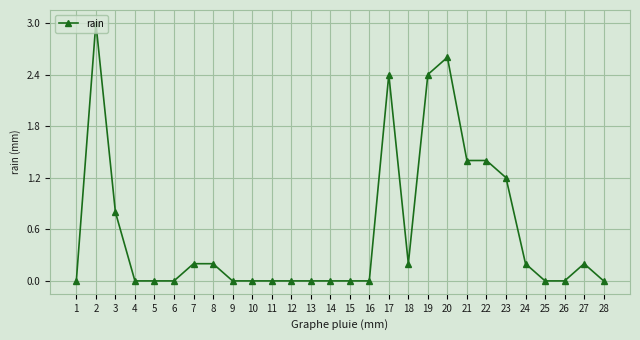

What is the value of the 27th point from the left?

0.2